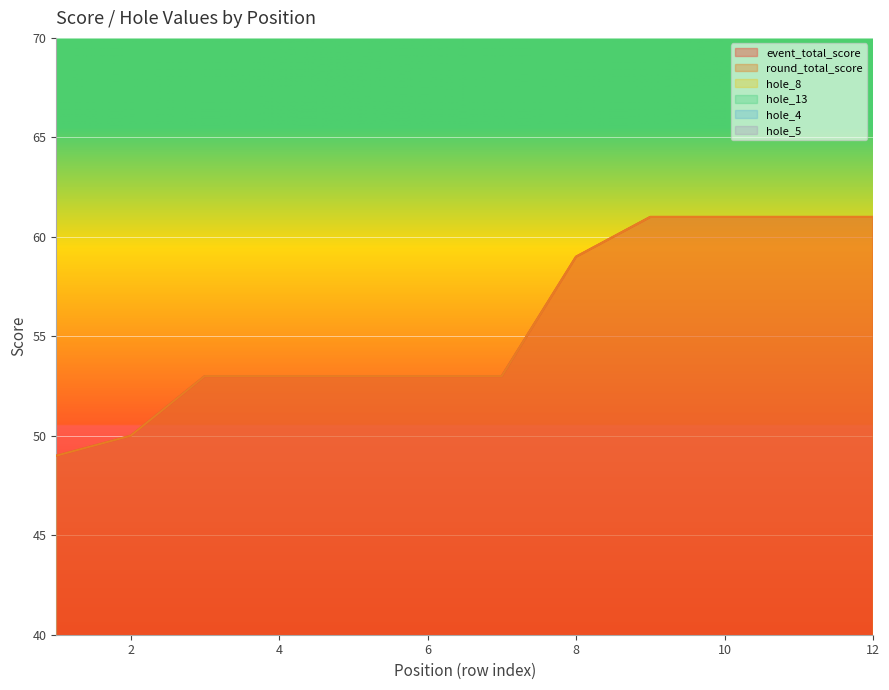

What is the sum of the hole_13 values at 1 and 3?

7